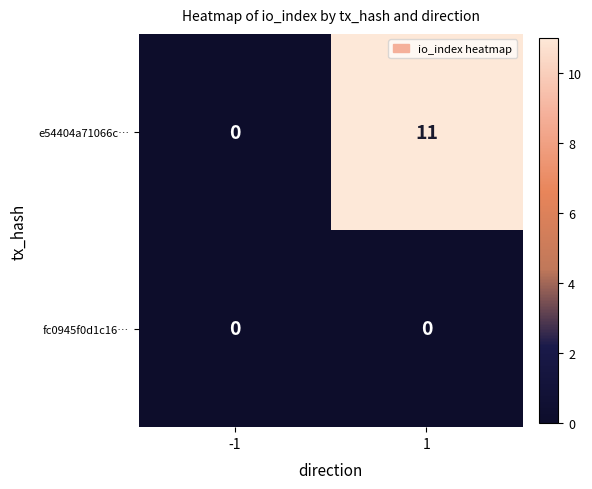

What is the spread (max minus min) of values at 1?

11